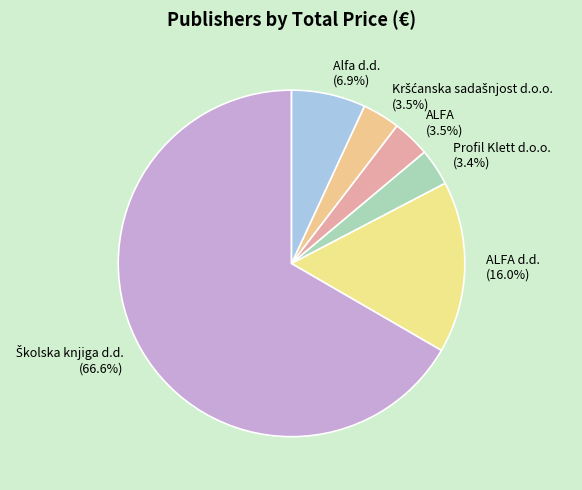

What is the ratio of the value at ALFA to the value at Alfa d.d.?

0.5